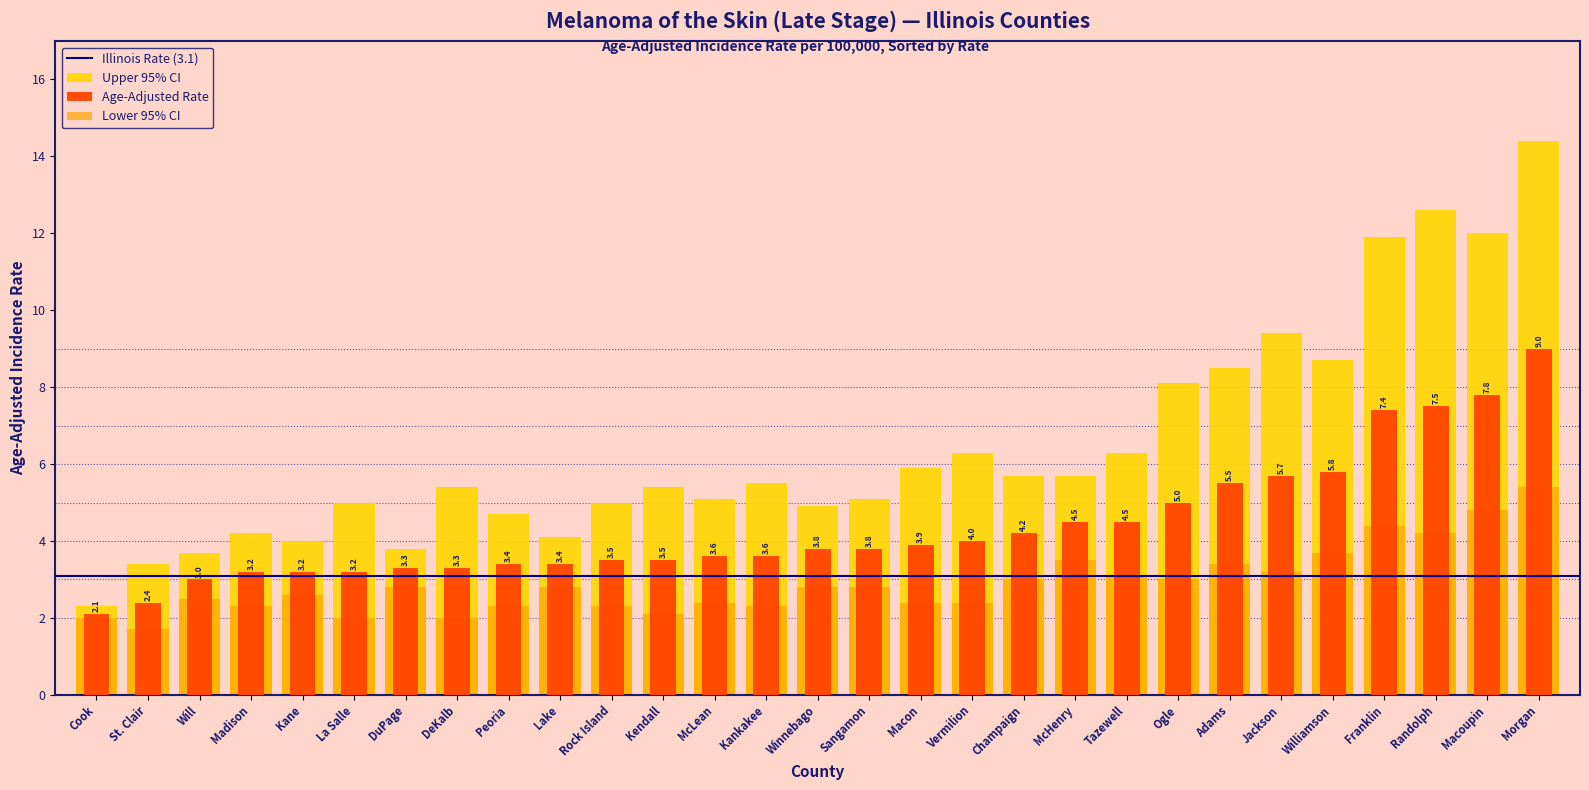

How many data points in Upper 95% CI are above 5?

18